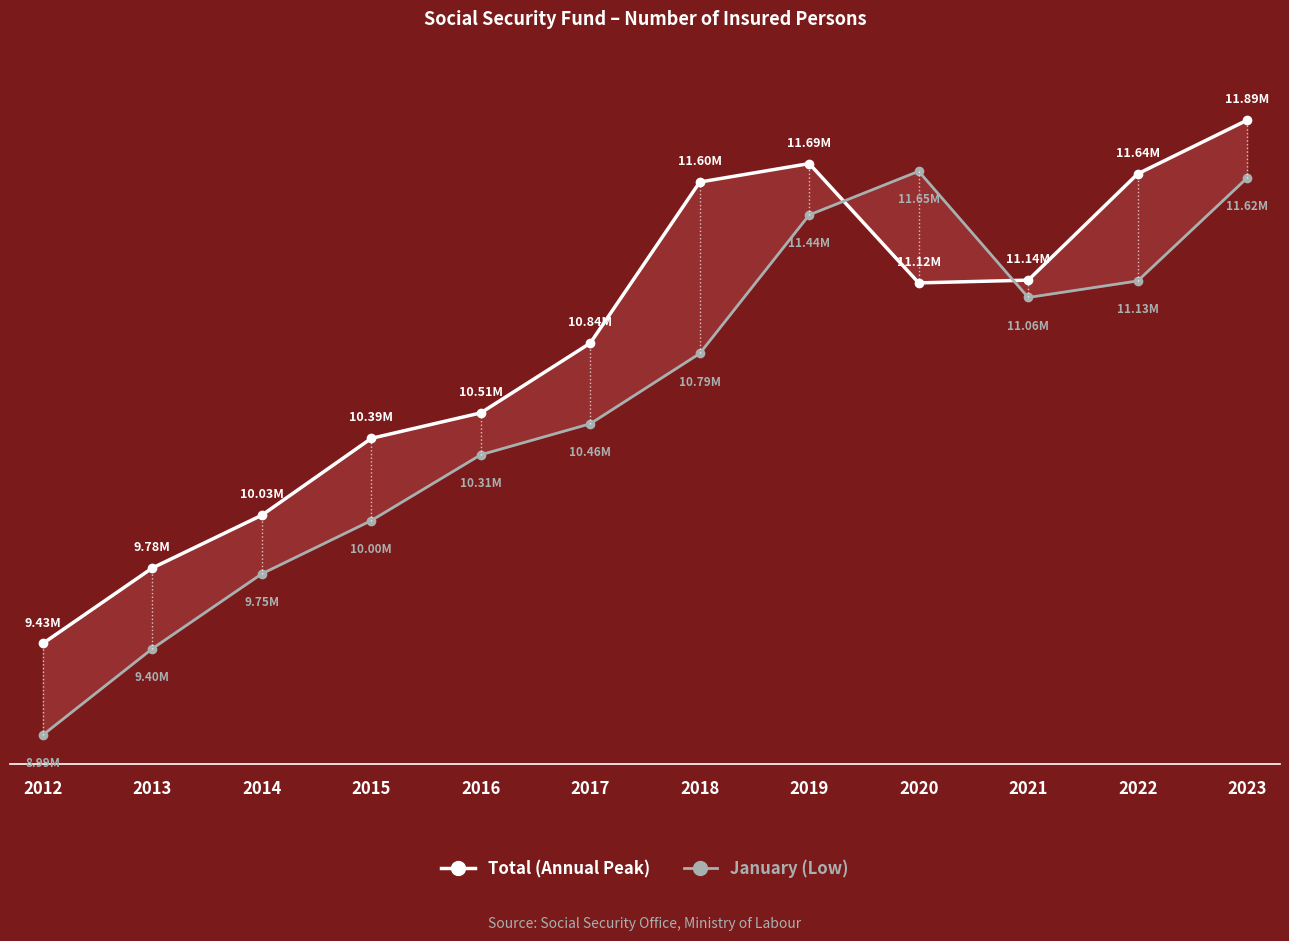

True or false: January (Low) has a value of 10791655 at 2018.

True